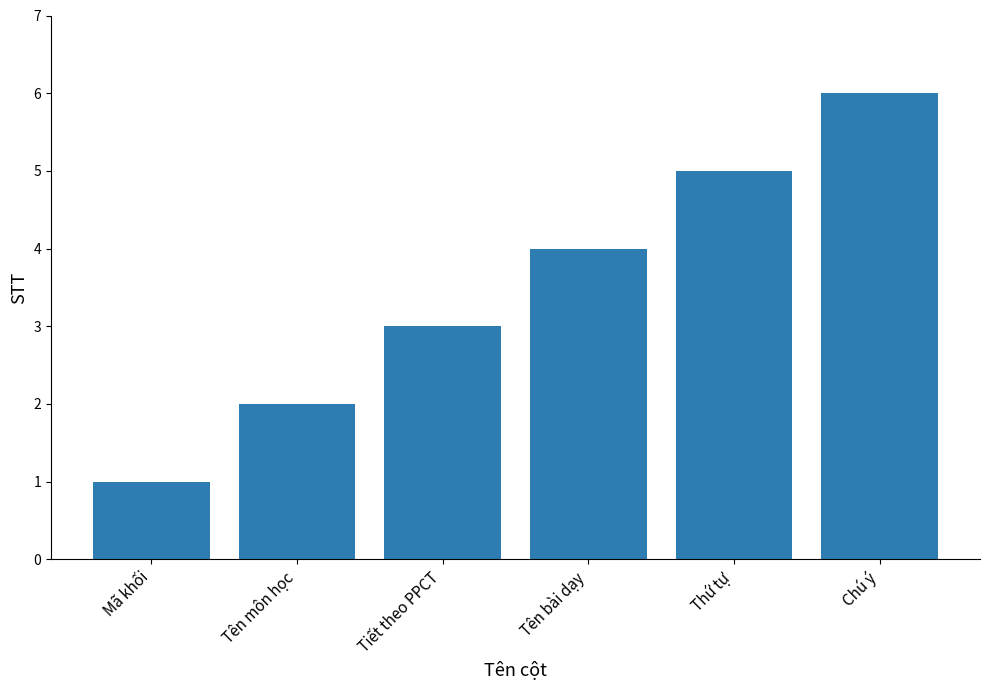

What is the value of the 5th bar from the left?

5